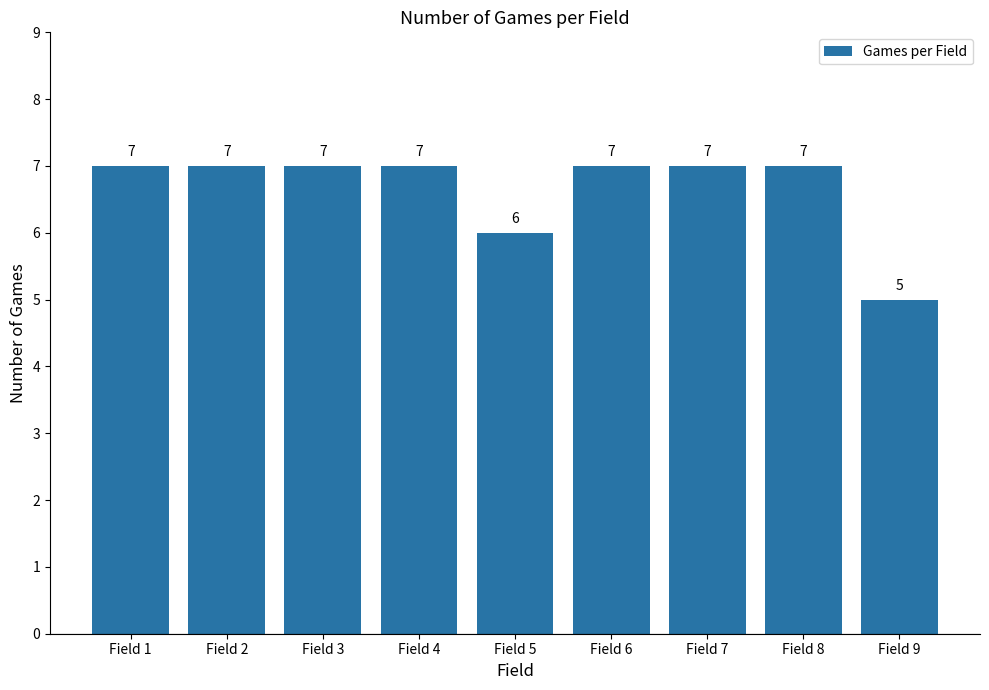

What is the value of the 1st bar from the left?

7